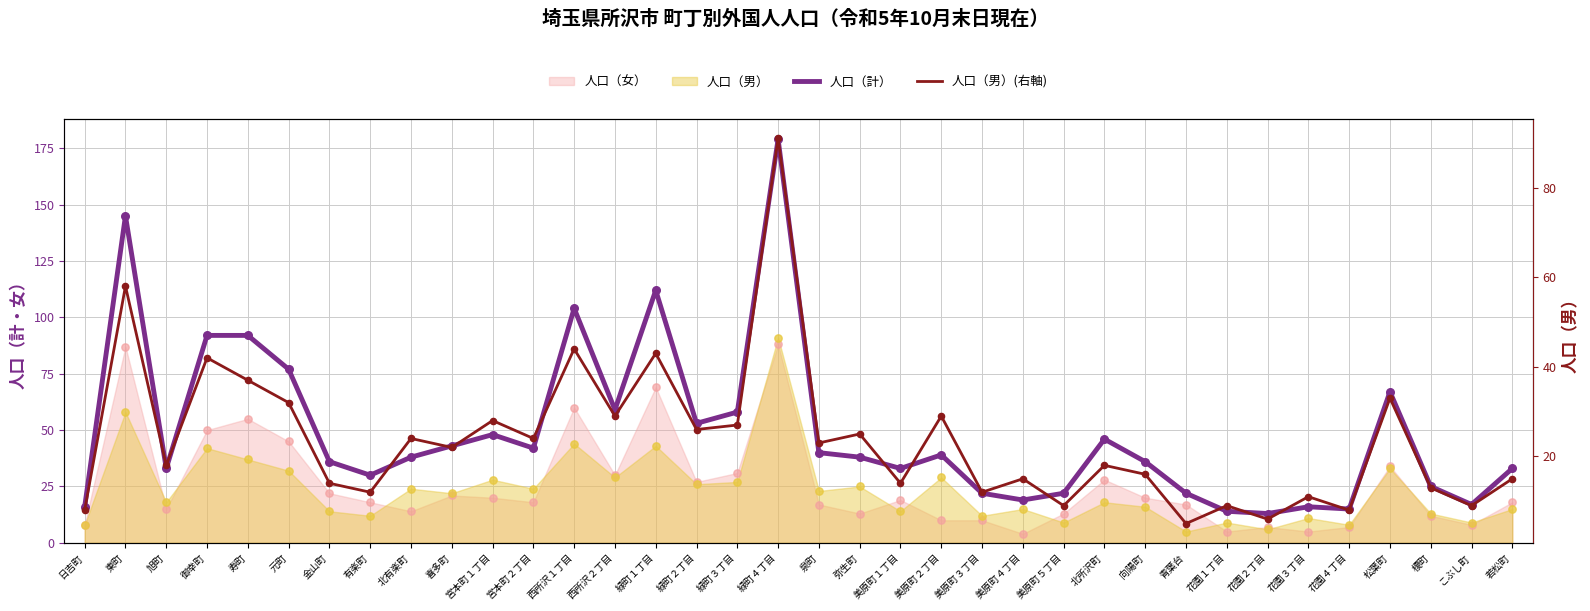

Which series has the largest total across all categories?

人口（計）